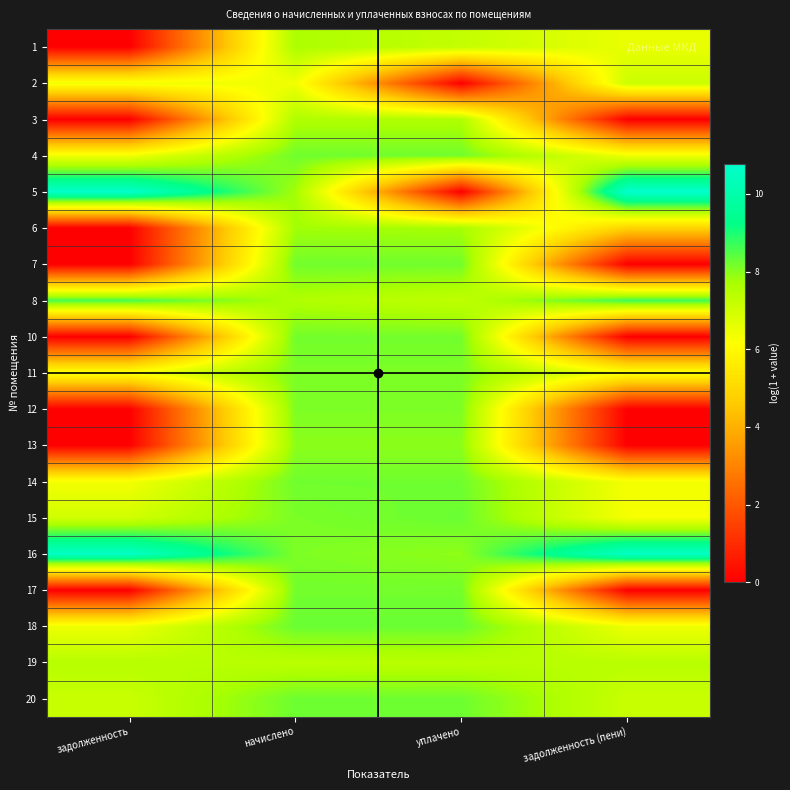

What is the maximum value shown in the chart?

10.8